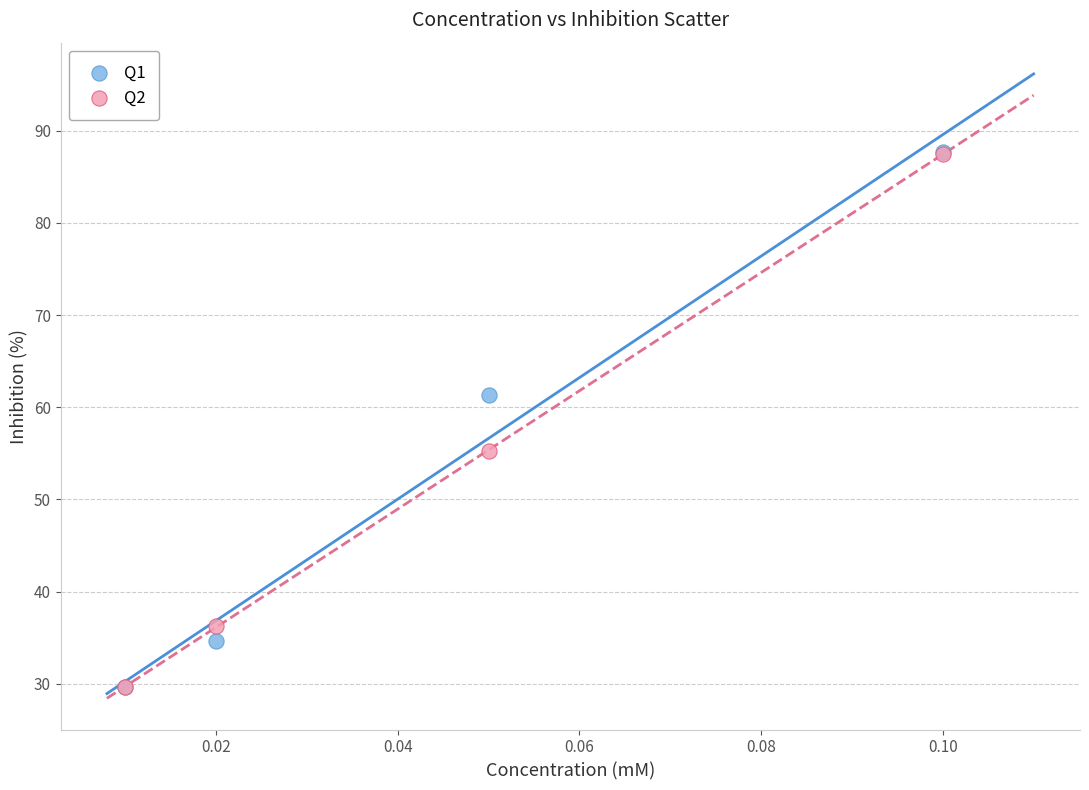

What are all the series names shown in the legend?

Q1, Q2